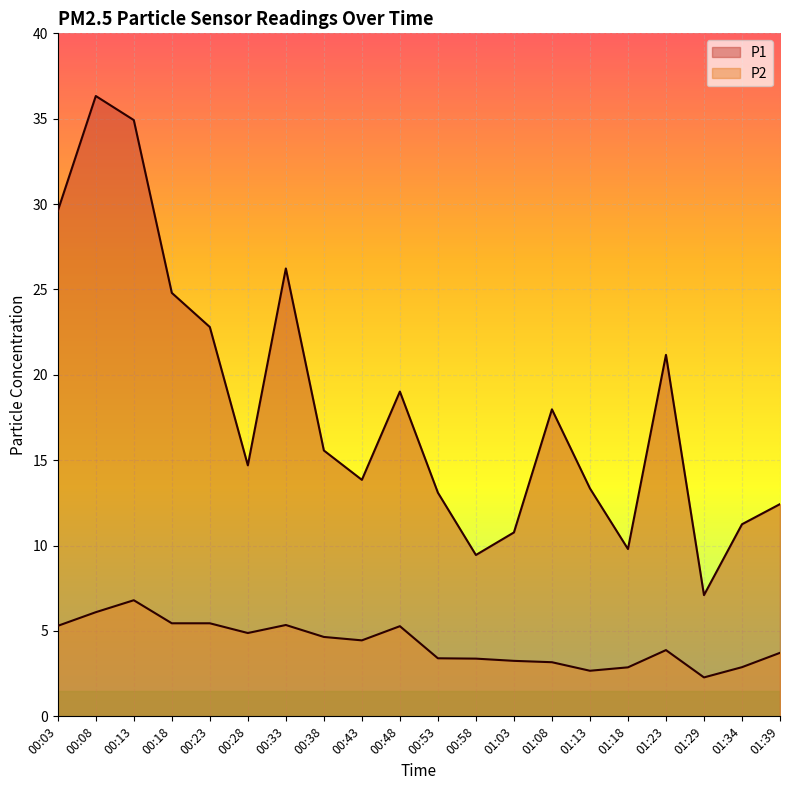

What are all the series names shown in the legend?

P1, P2